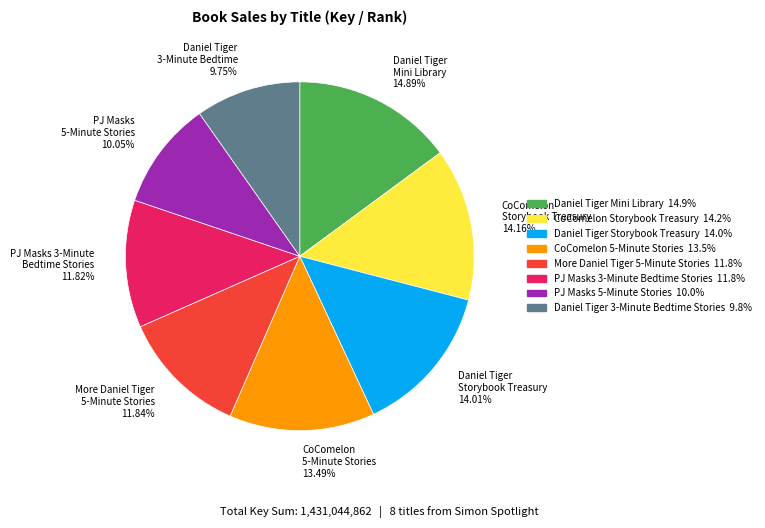

How many slices are in this pie chart?

8